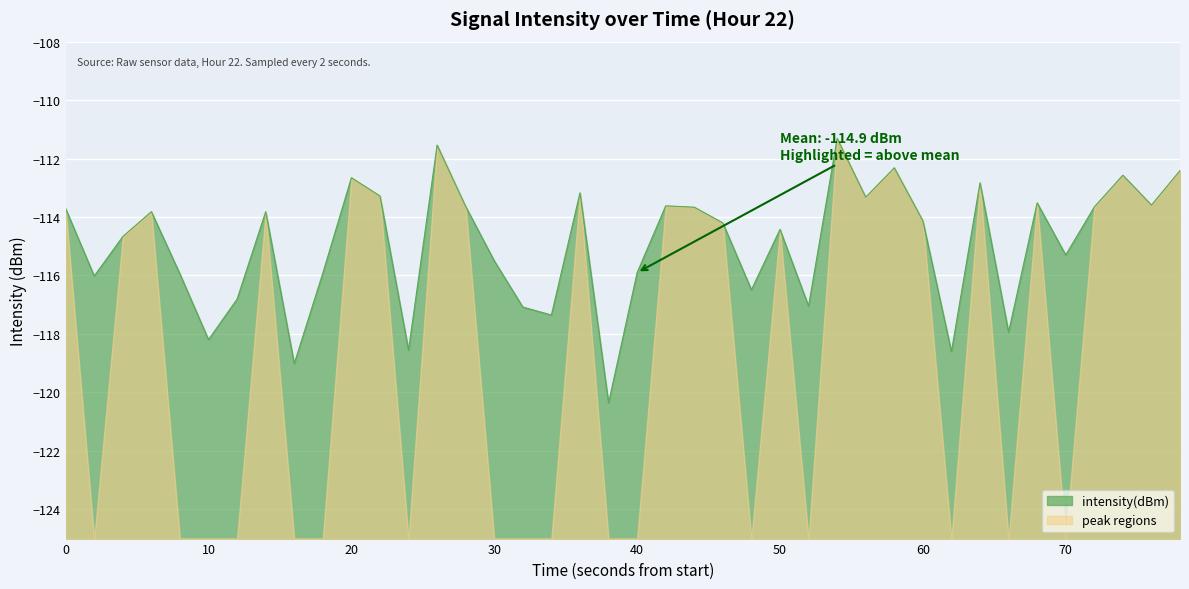

How many categories are shown in the chart?

40